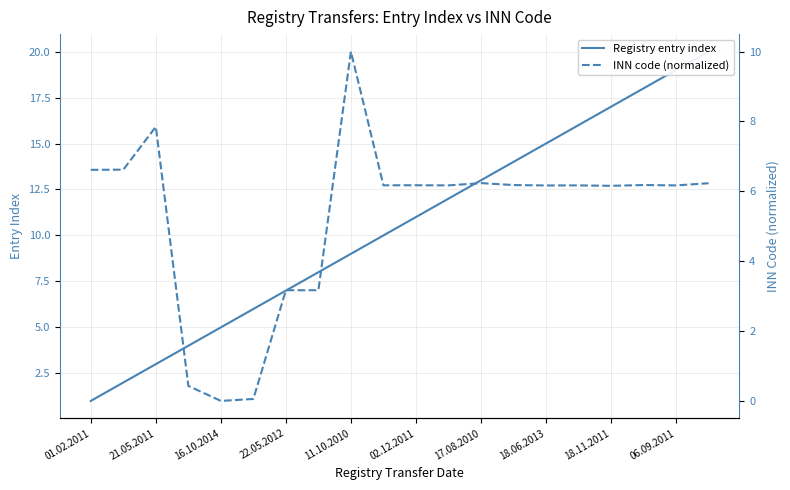

At 02.12.2011, list the series in order from smallest to largest.

INN code (normalized), Registry entry index